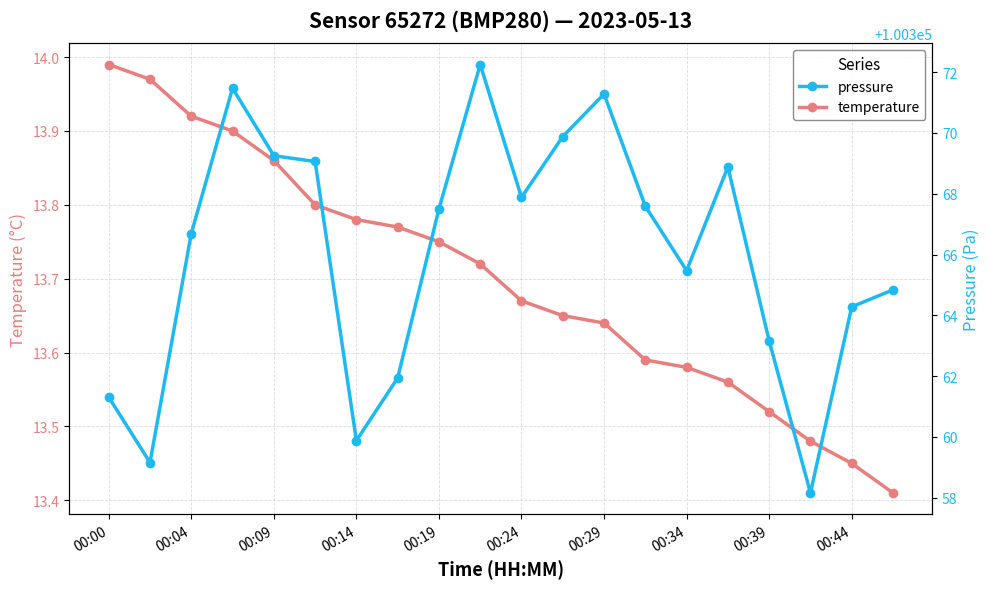

At which label does temperature reach its peak?

00:00